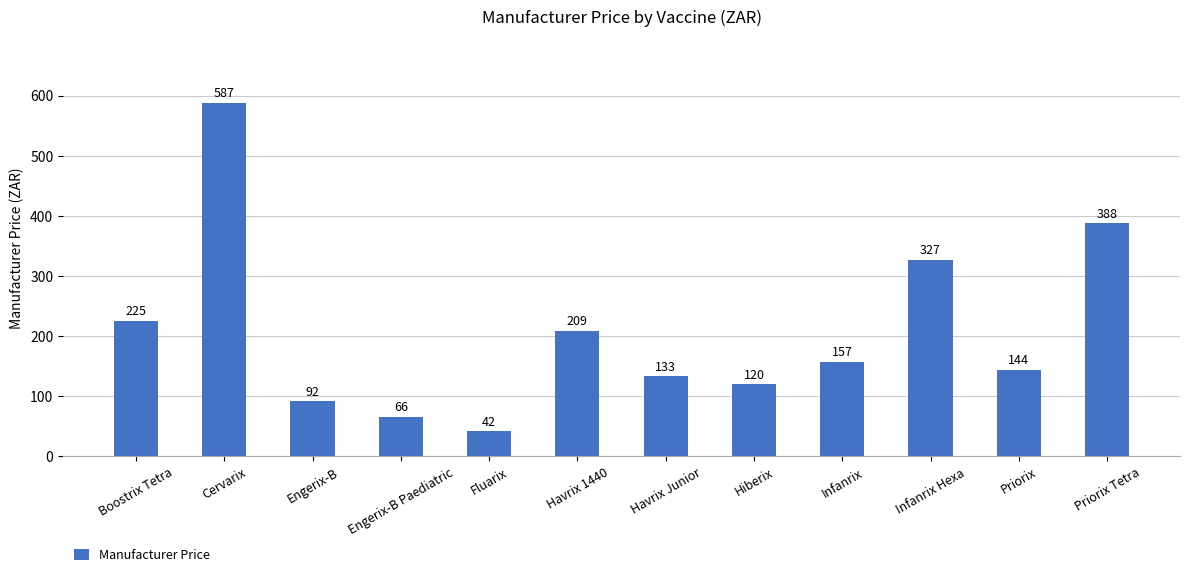

What is the difference between the maximum and minimum values?

545.3